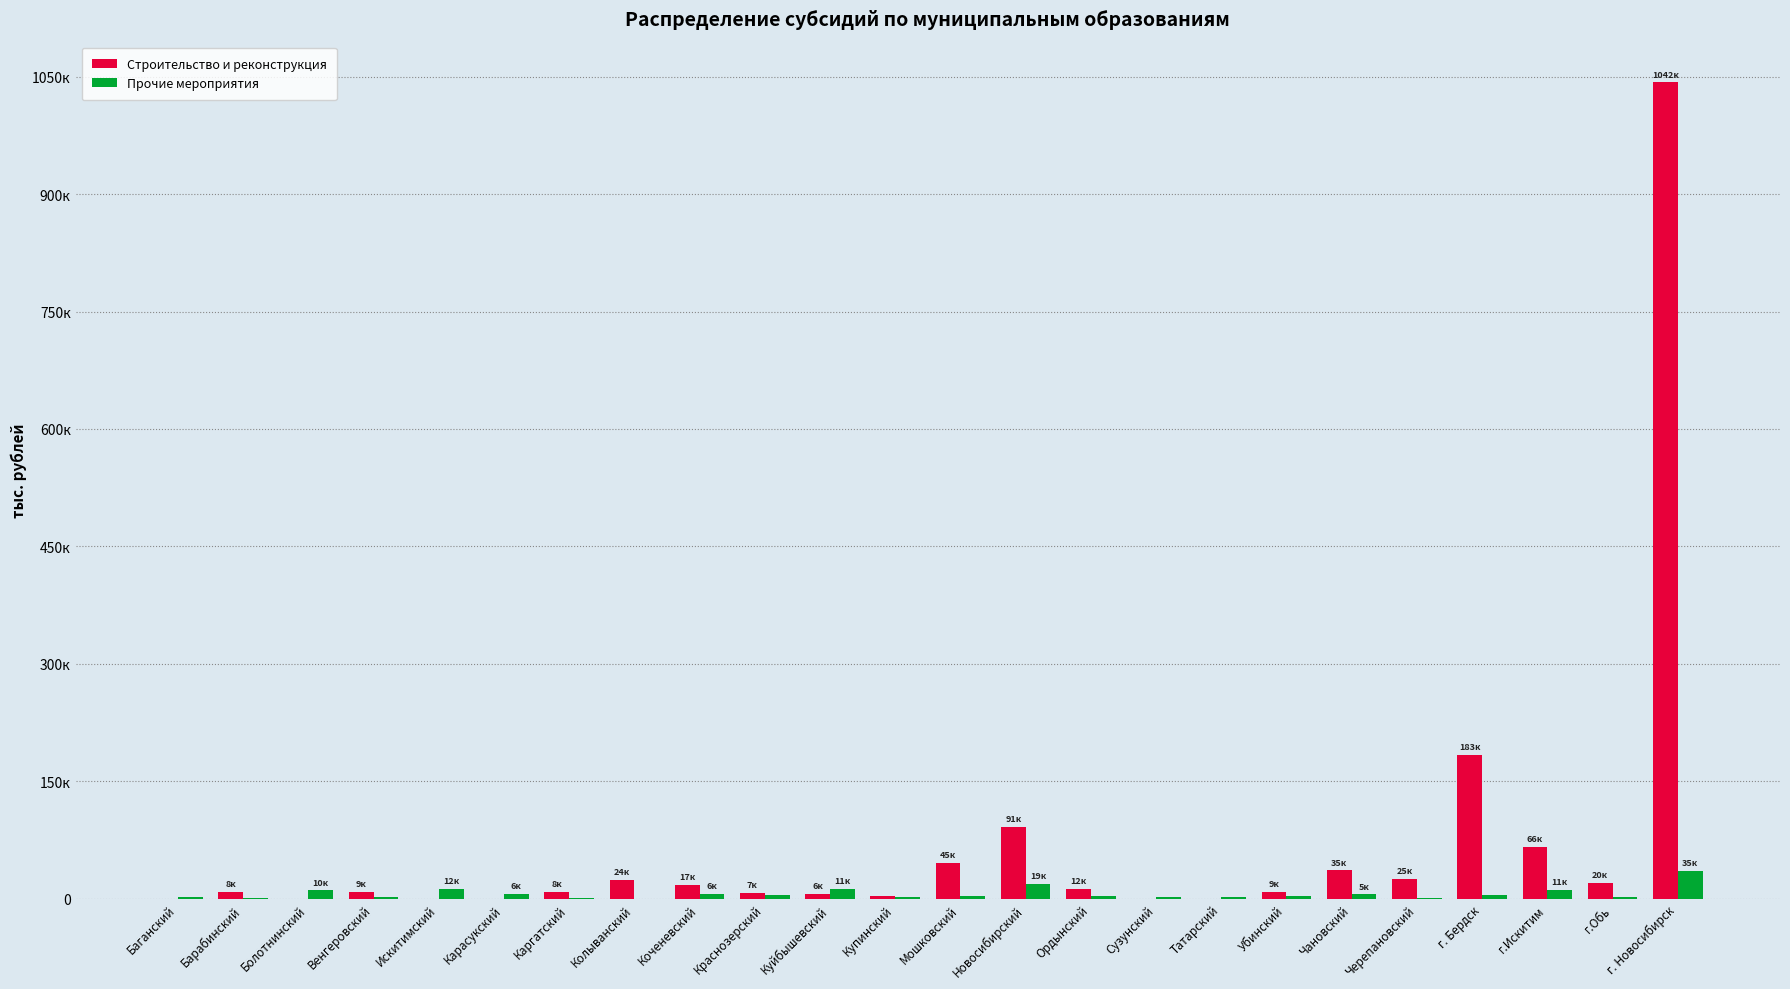

Are the bars grouped side by side (vs. stacked)?

Yes